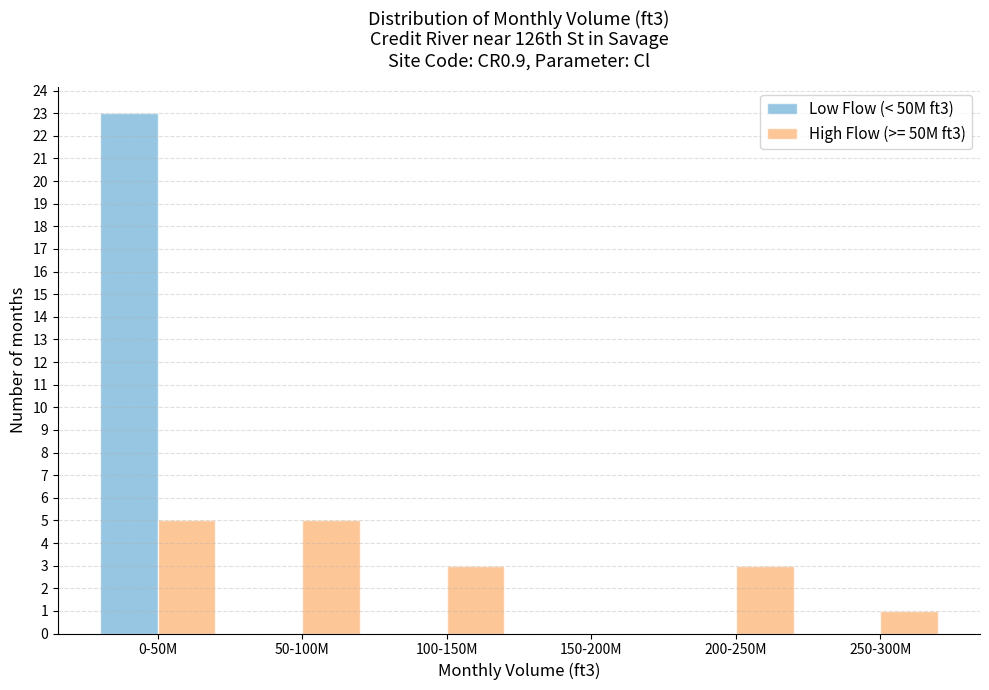

Reading left to right, transcribe all the data shown in this chart.

Low Flow (< 50M ft3): 0-50M=23	50-100M=0	100-150M=0	150-200M=0	200-250M=0	250-300M=0
High Flow (>= 50M ft3): 0-50M=5	50-100M=5	100-150M=3	150-200M=0	200-250M=3	250-300M=1